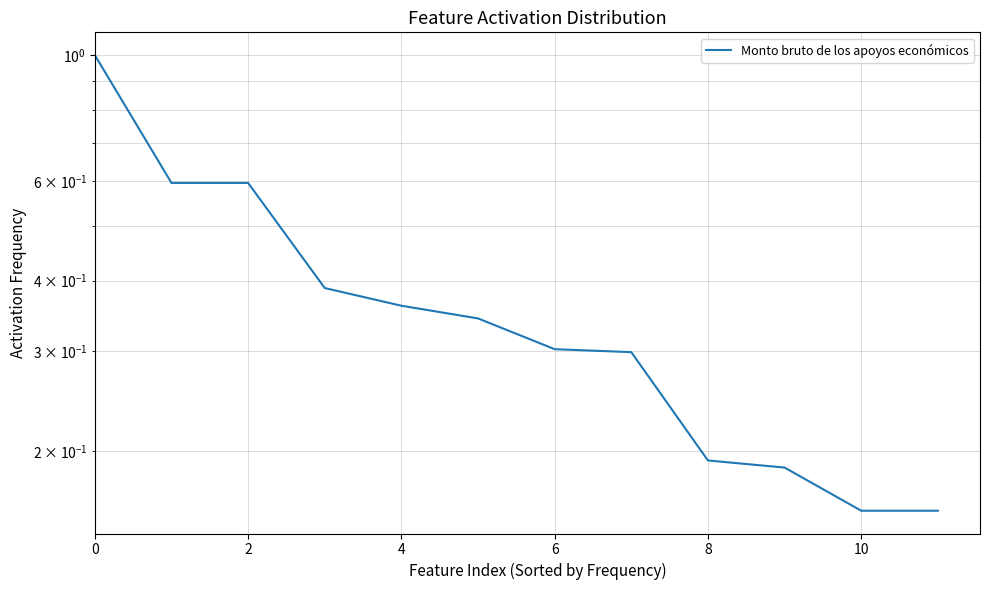

Reading right to left, transcribe all the data shown in this chart.

0.2	0.2	0.2	0.2	0.3	0.3	0.3	0.4	0.4	0.6	0.6	1.0